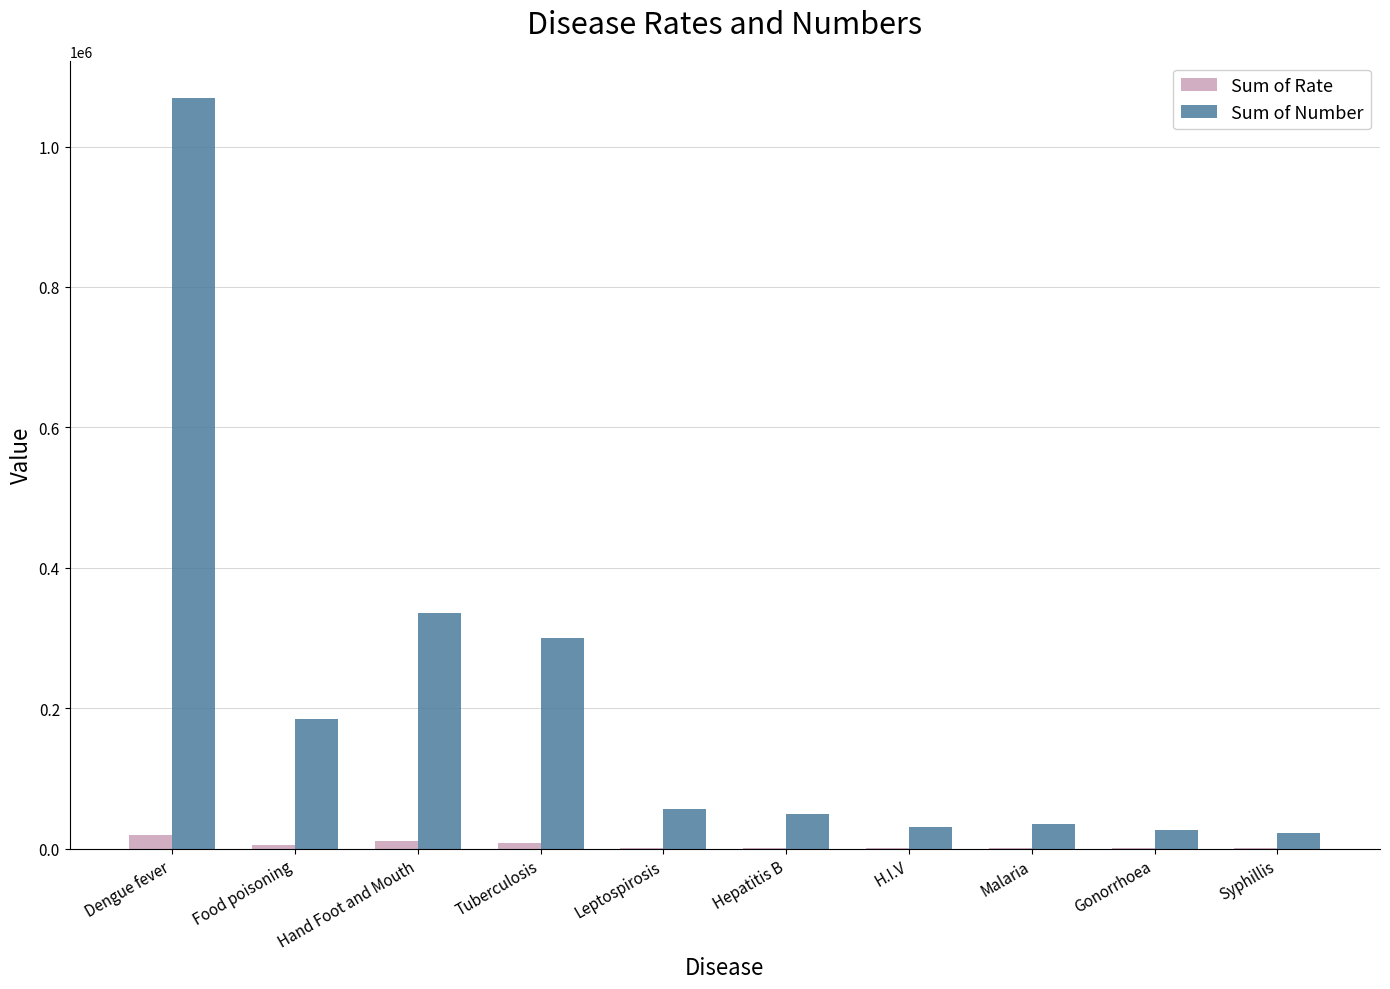

Is the value of Sum of Number at Tuberculosis greater than the value of Sum of Rate at Tuberculosis?

Yes